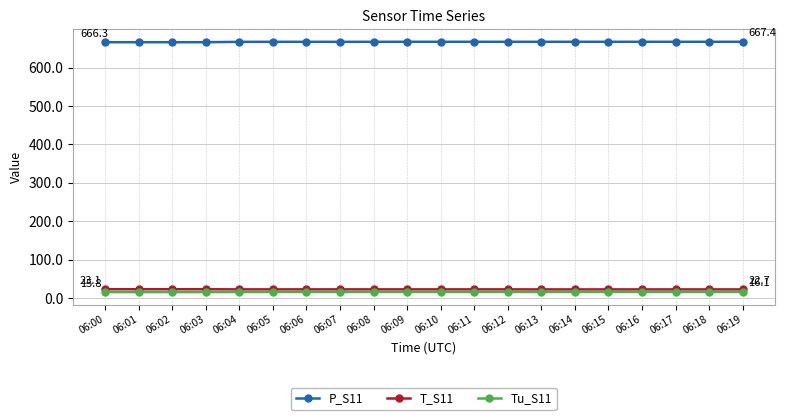

What is the difference between the maximum and minimum values in the Tu_S11 series?

0.3